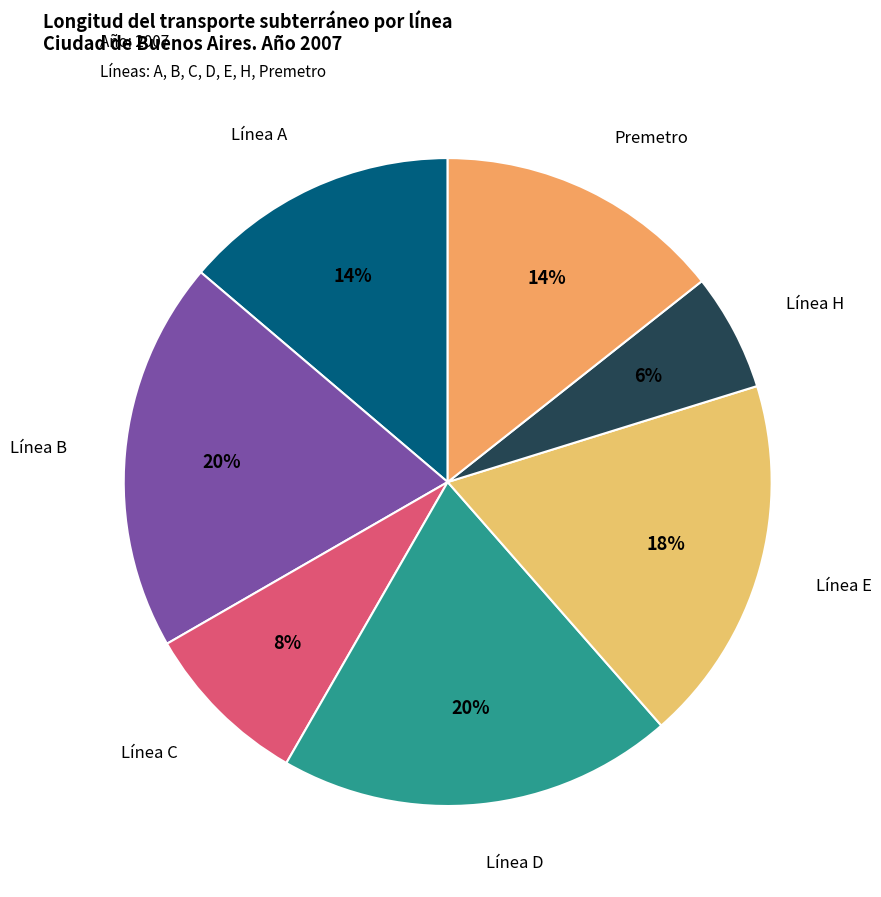

Count the number of slices in the pie.

7